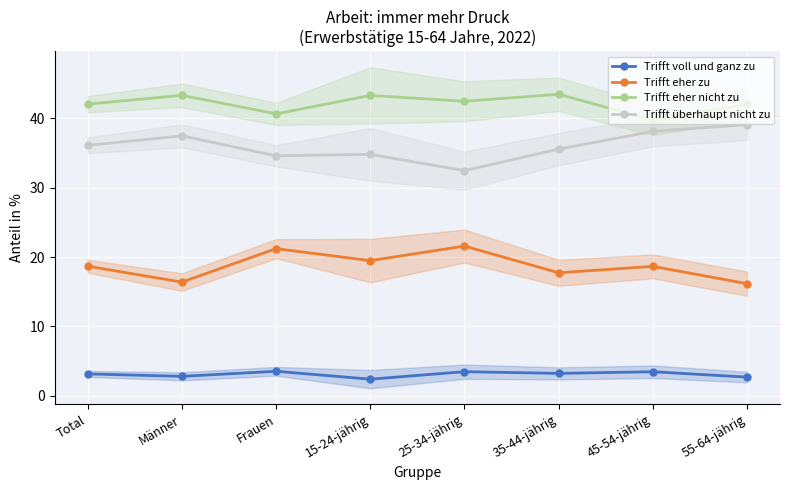

Which series has the widest spread of values?

Trifft überhaupt nicht zu